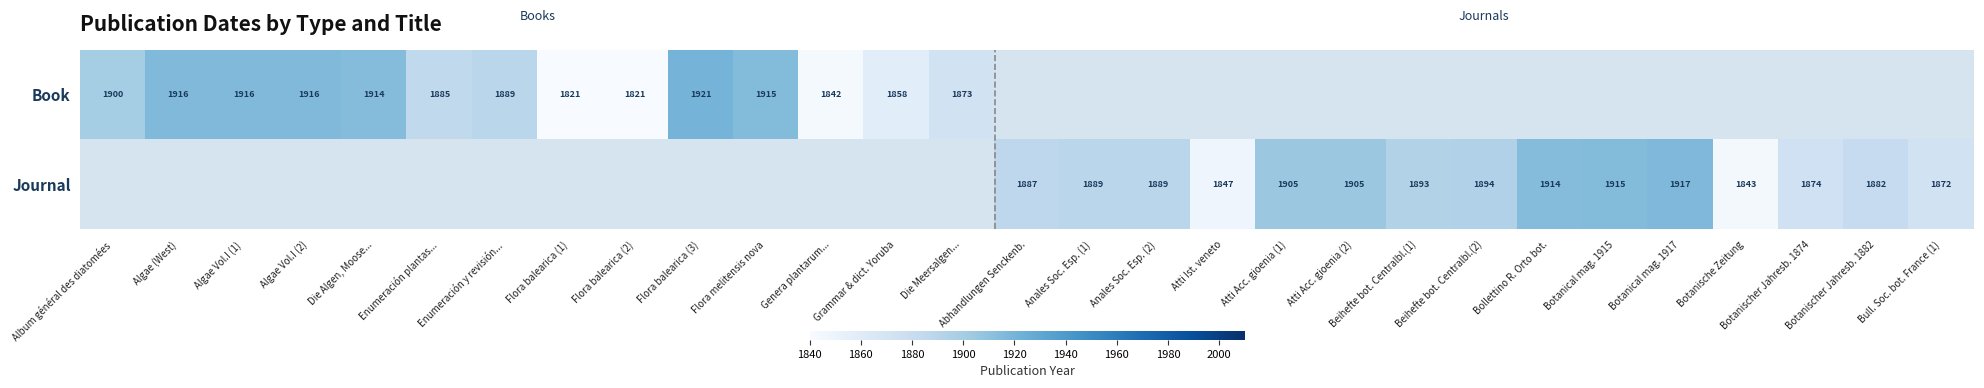

At how many categories does at least one series exceed 1833?

27